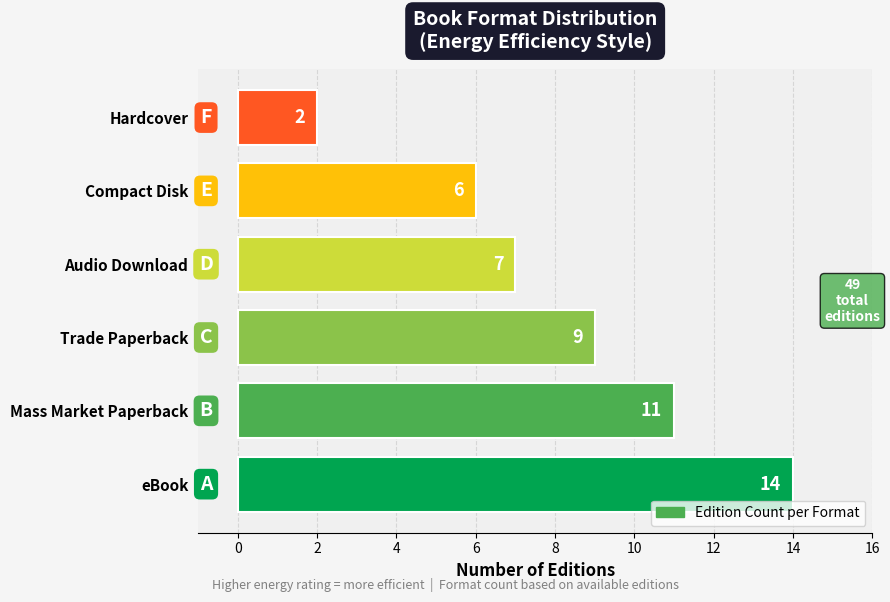

What is the maximum value shown in the chart?

14